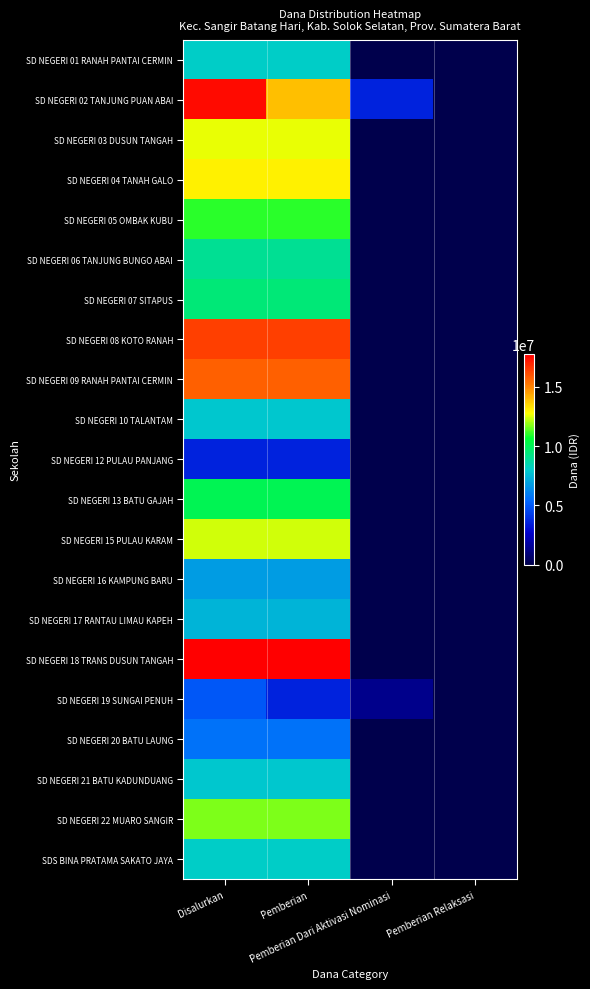

How many categories are shown in the chart?

4